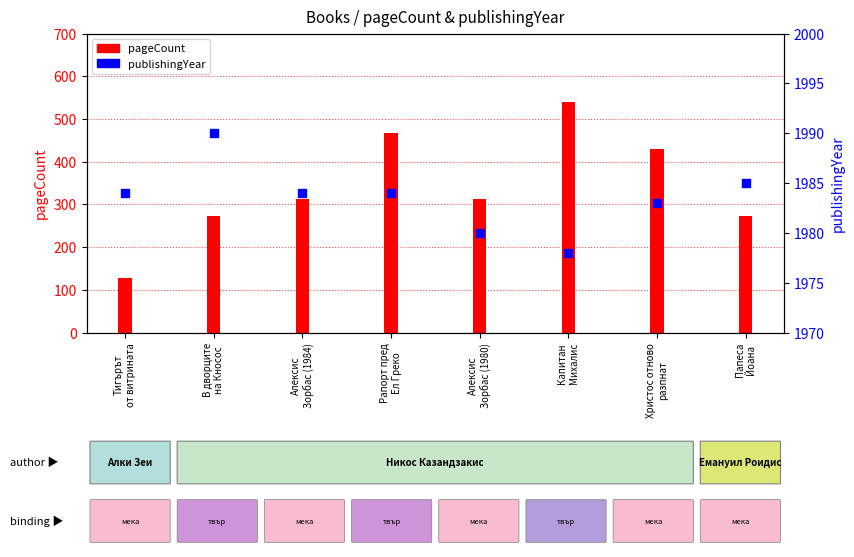

At which category is the sum across all series the highest?

Капитан
Михалис